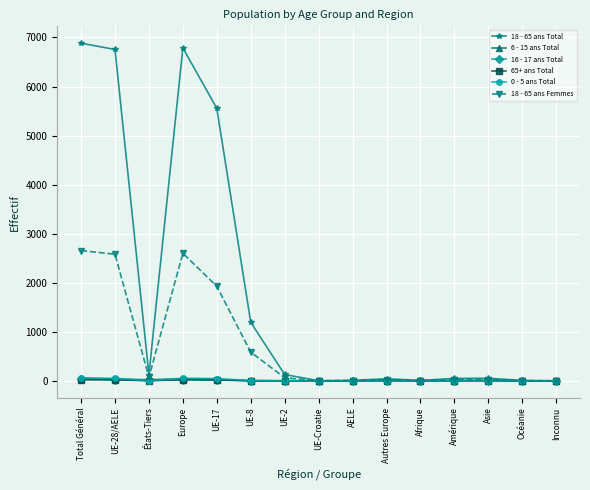

How many data points does each series have?

15